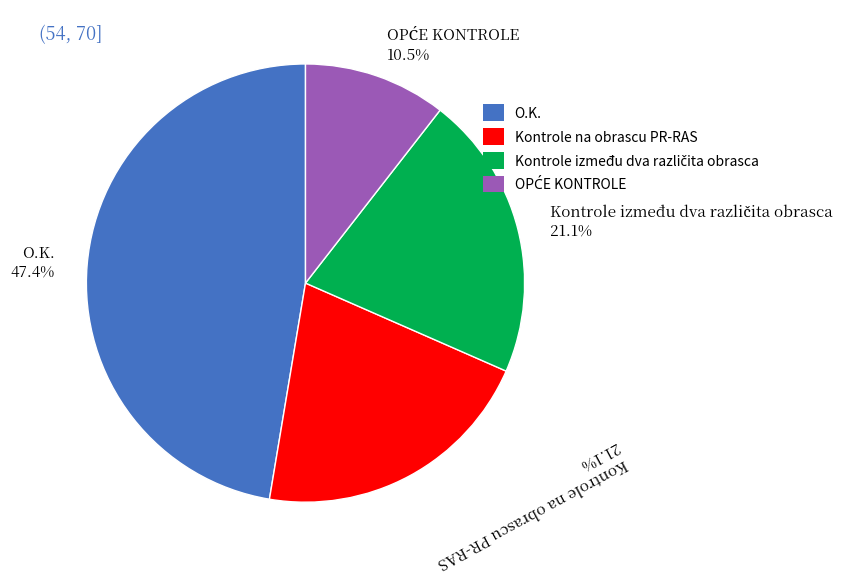

How much of the chart is everything except Kontrole na obrascu PR-RAS 21.1%?

78.9%